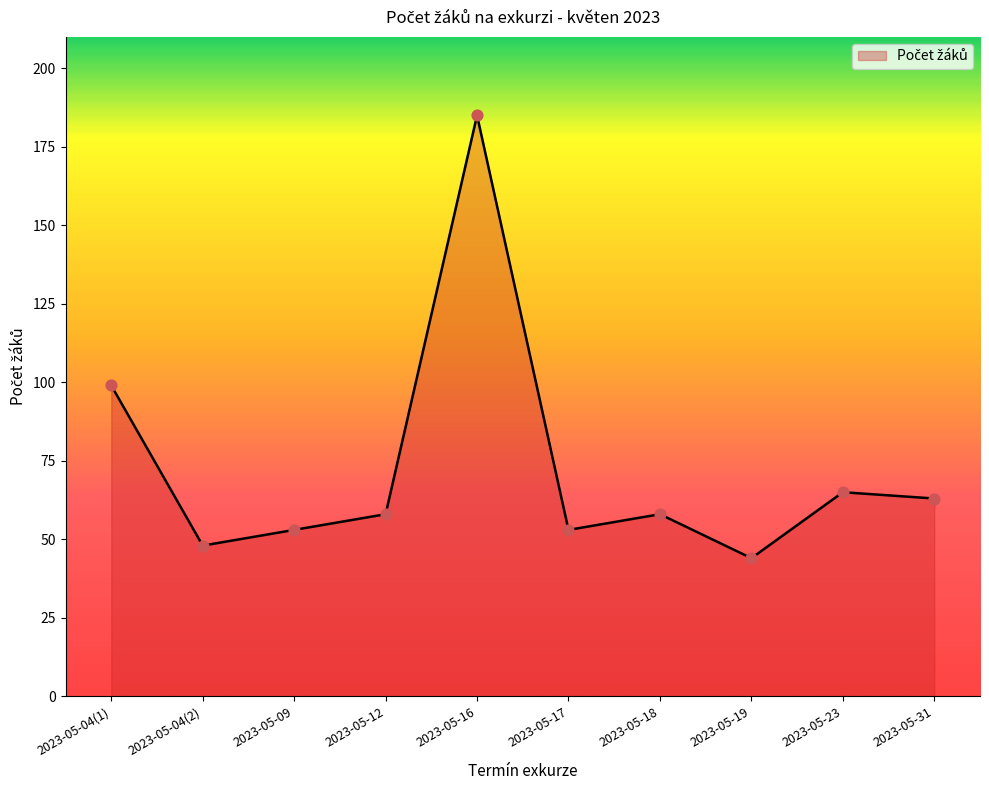

What is the change in value from 2023-05-16 to 2023-05-17?

-132